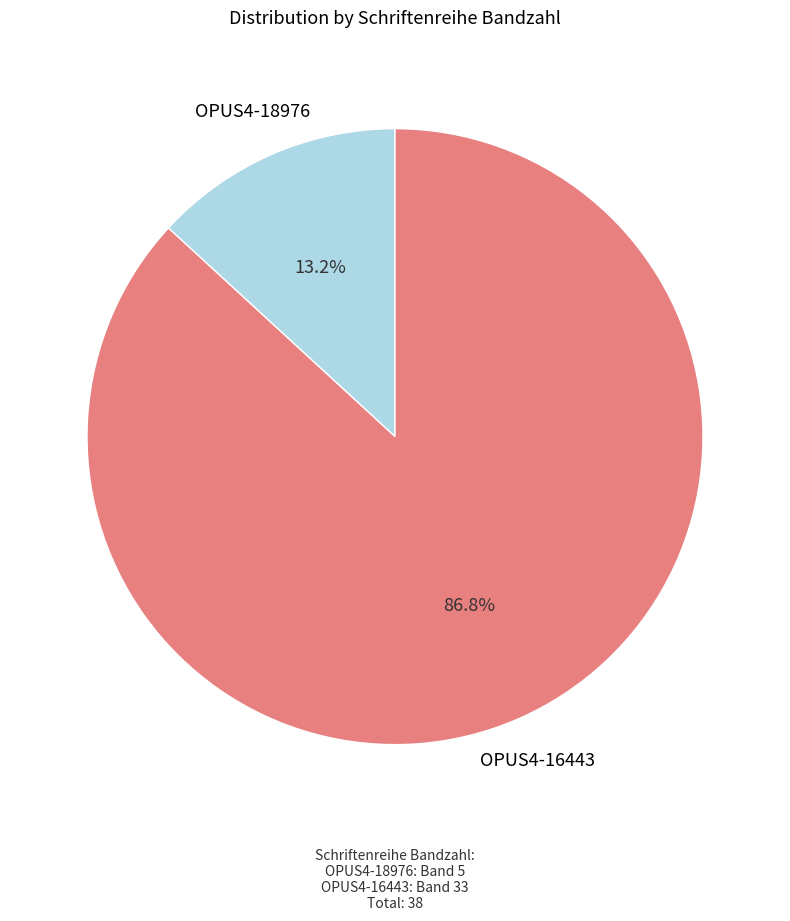

How much of the chart is everything except OPUS4-16443?

13.2%